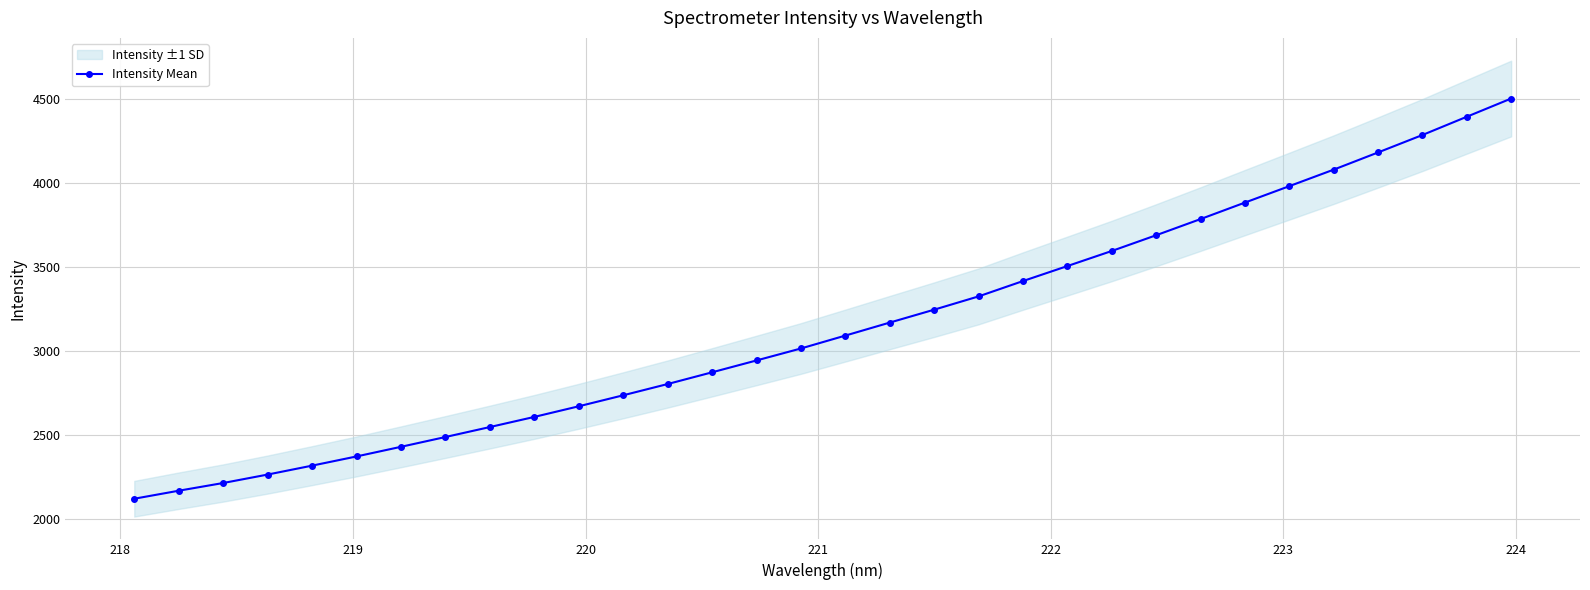

What is the value of the Intensity Mean point at the 19th from the left?

3246.8